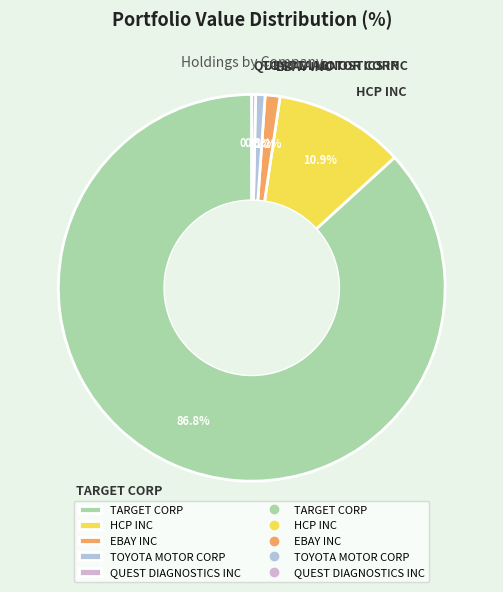

To the nearest percent, what percentage of the pie is EBAY INC?

1%